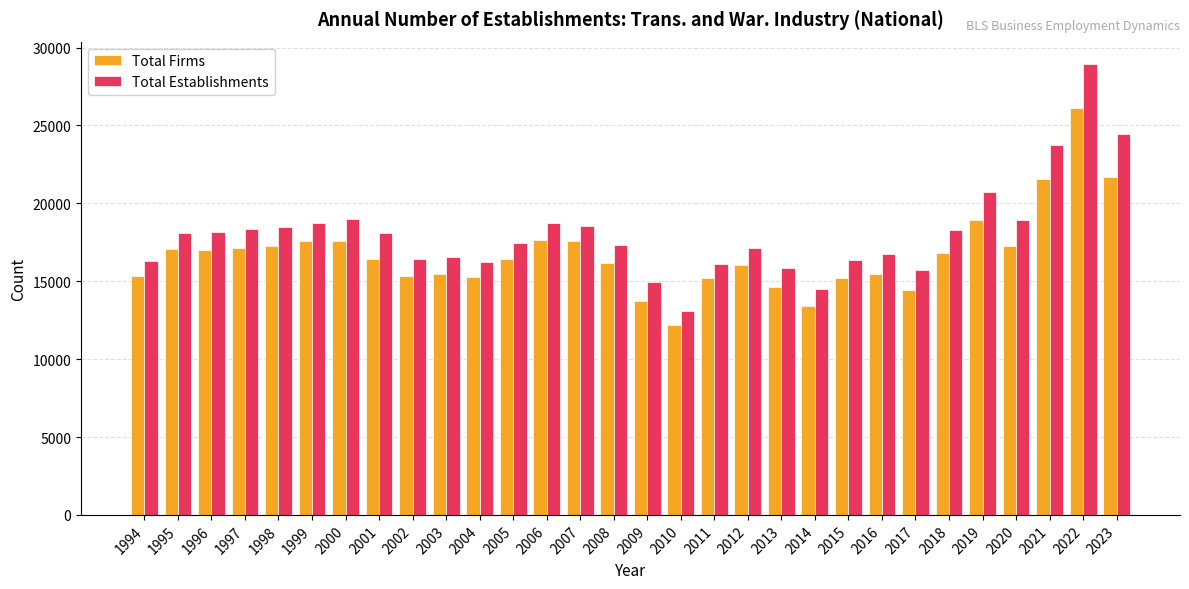

Are the bars horizontal?

No